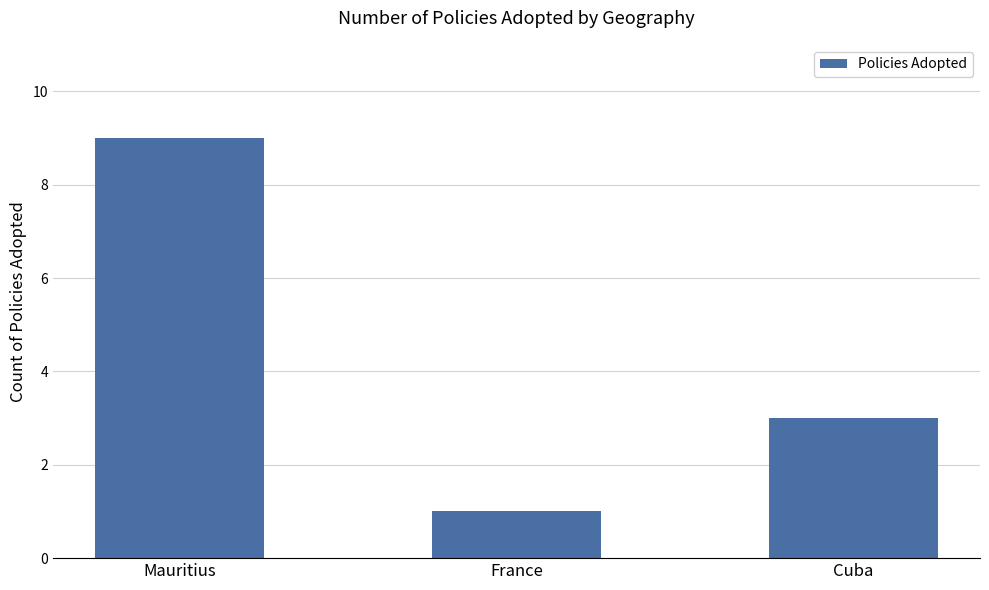

What is the label of the 3rd bar from the right?

Mauritius